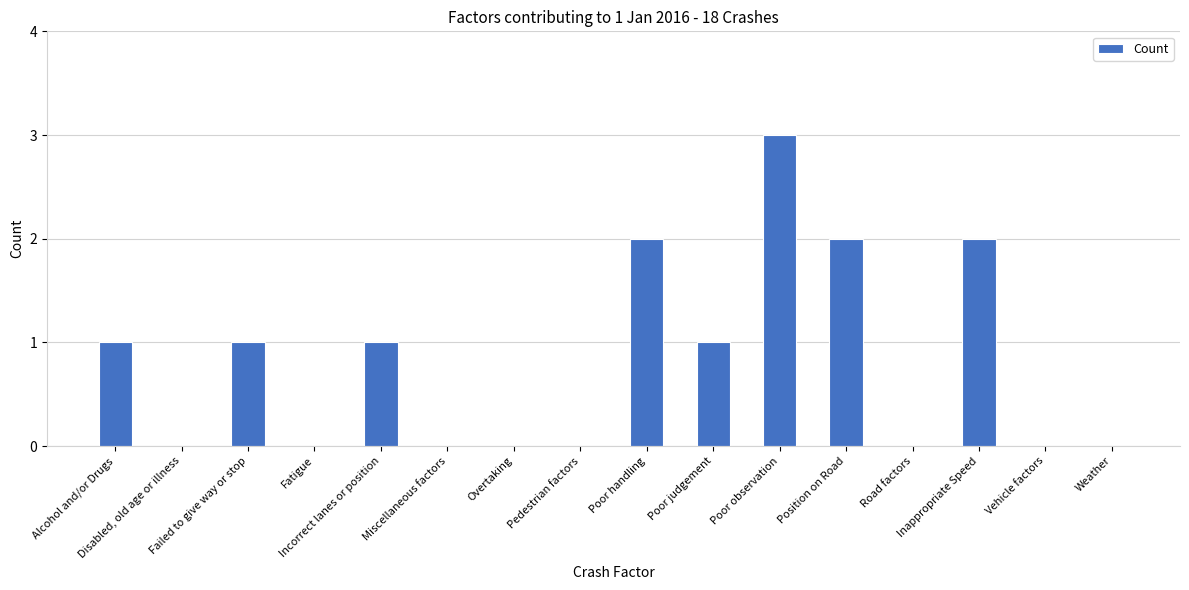

Between Inappropriate Speed and Incorrect lanes or position, which is larger?

Inappropriate Speed